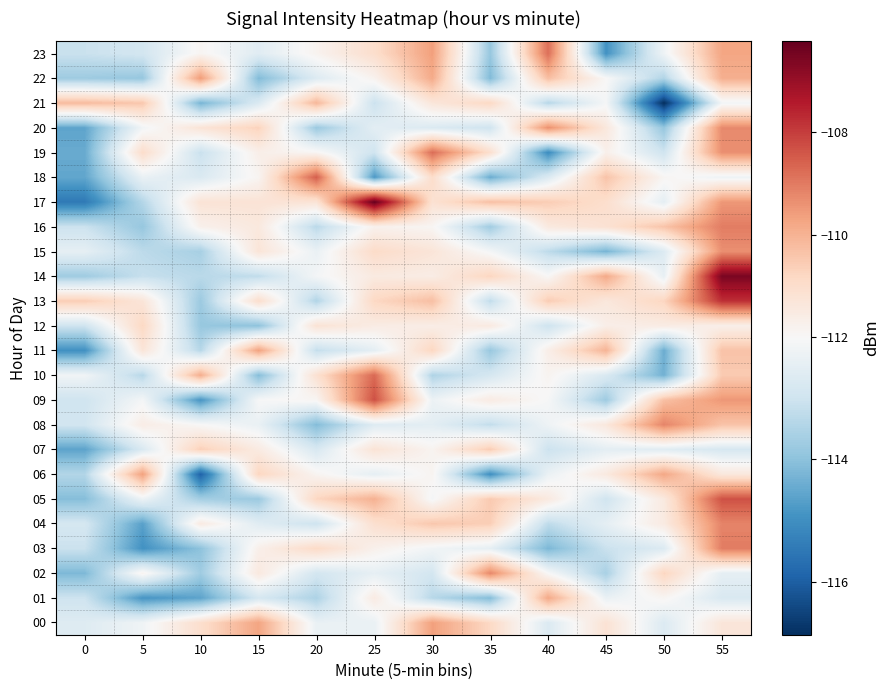

Which series changed the most between 5 and 20?

03